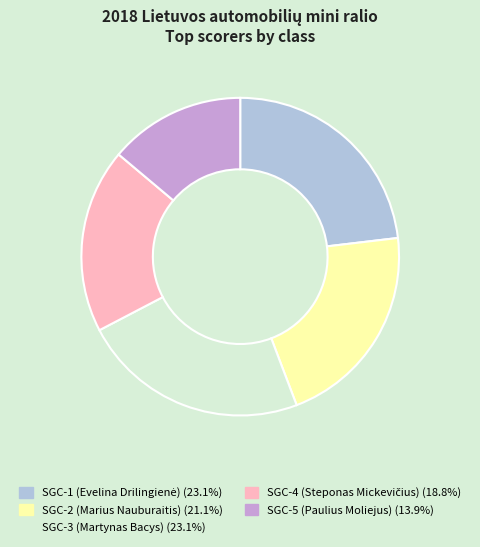

How many segments does this pie chart have?

5